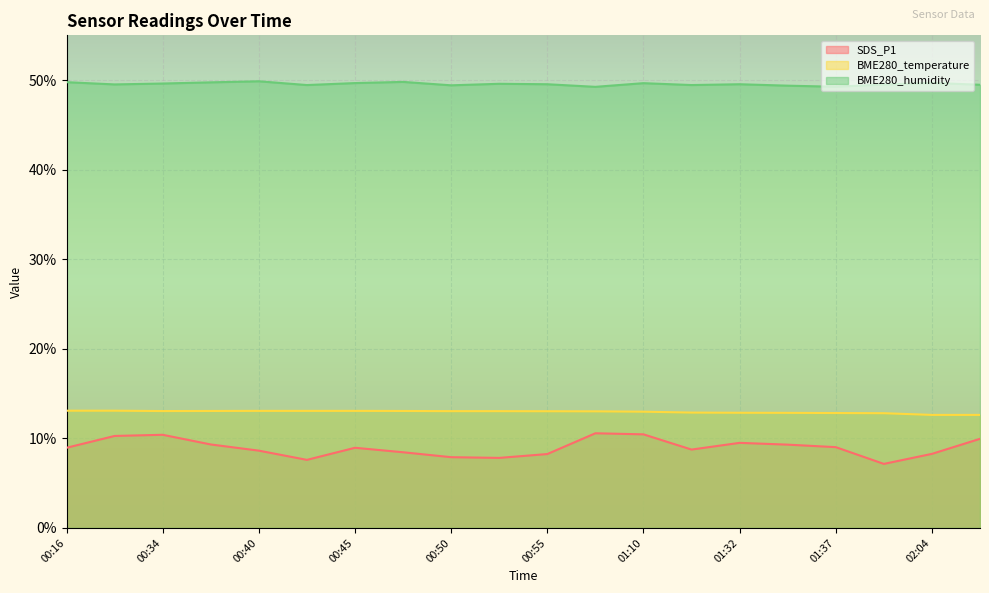

At how many categories does at least one series exceed 43?

20